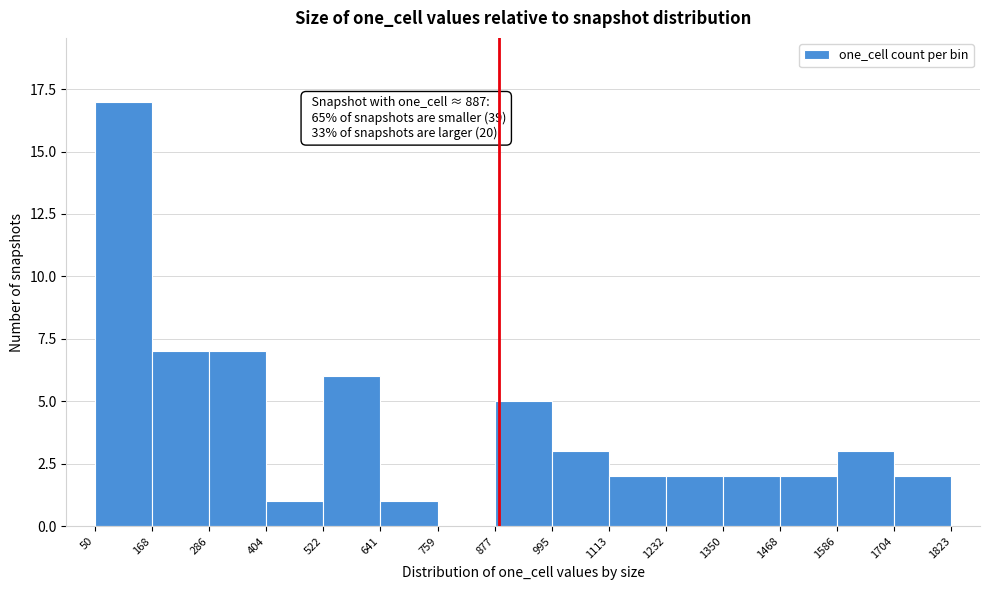

Over which range of the x-axis is the bar tallest?

50 to 168